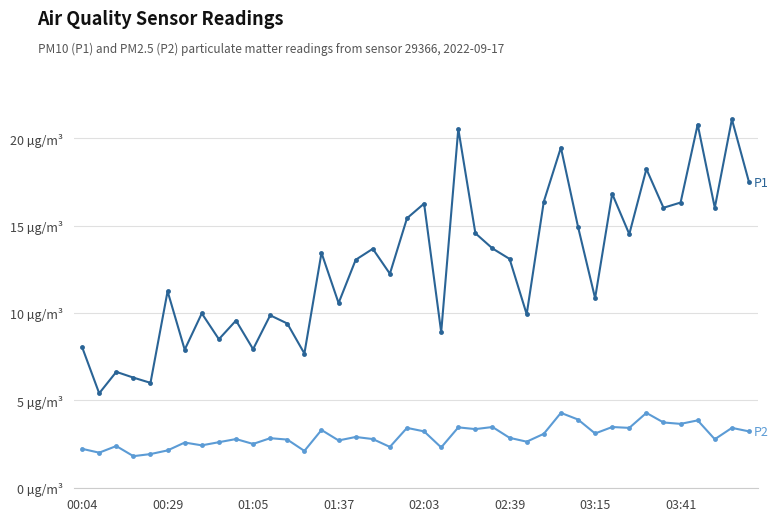

What is the label of the 32nd point from the right?

8